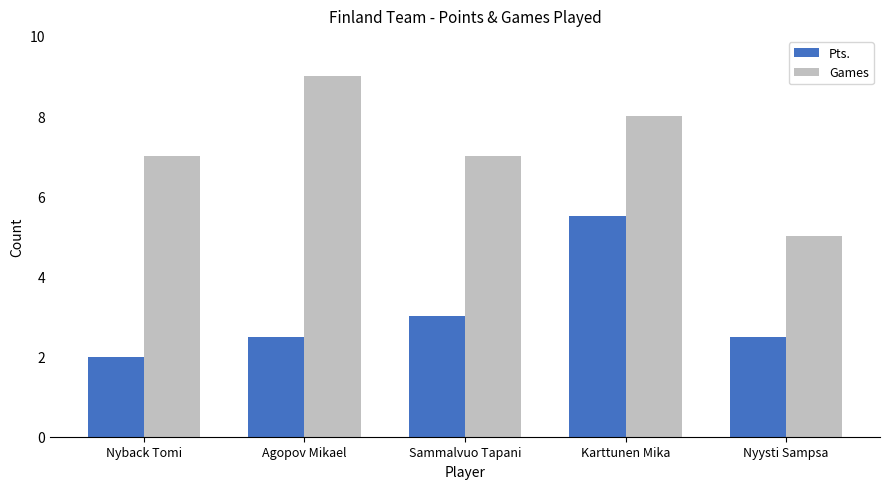

What position from the right is Nyback Tomi?

5